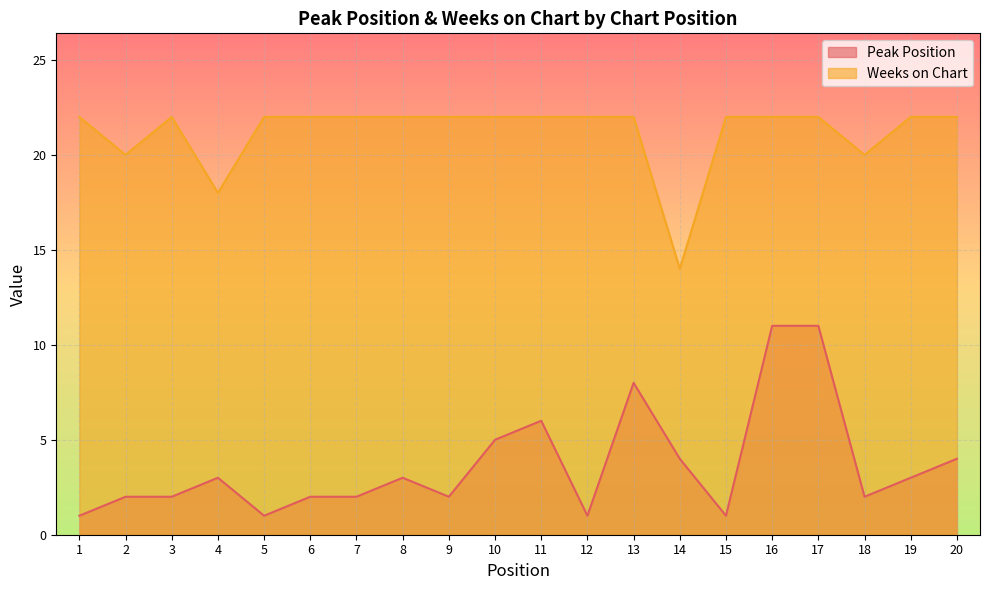

True or false: Weeks on Chart and Peak Position intersect in this chart.

False